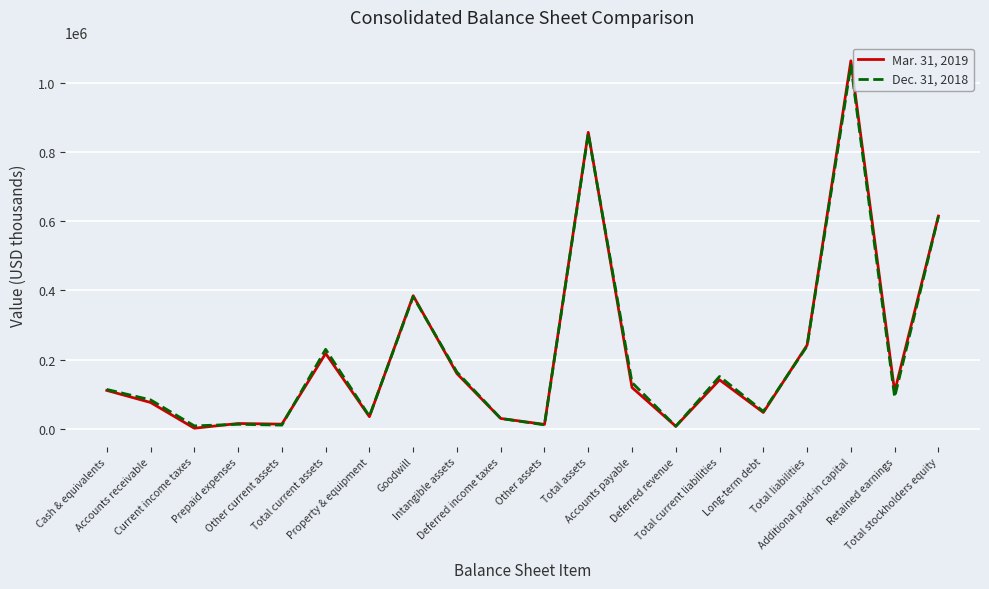

Rank the series by their average value, from lowest to highest.

Mar. 31, 2019, Dec. 31, 2018